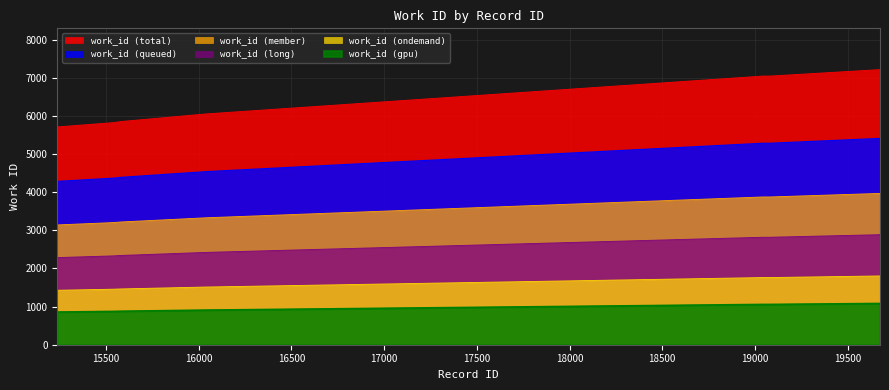

What is the value of the 4th point from the left?

3201.0